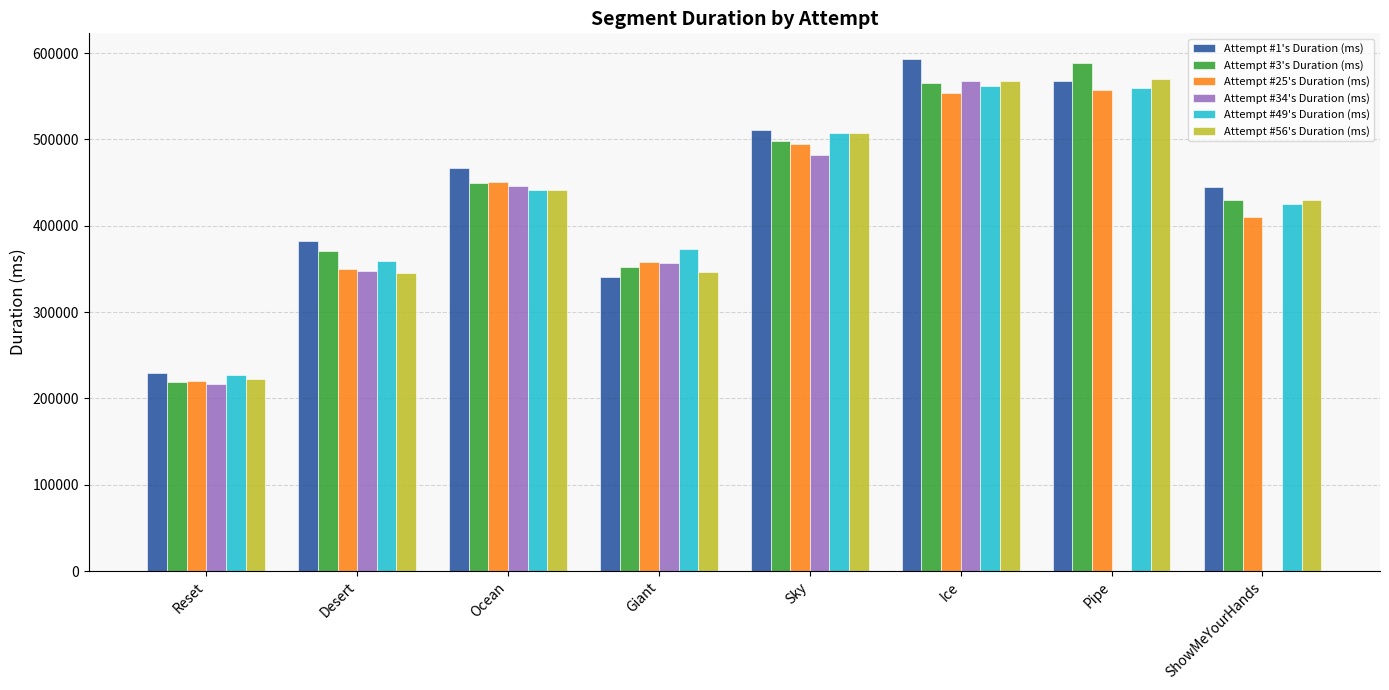

What is the value of the Attempt #1's Duration (ms) bar at the 4th from the left?

340858